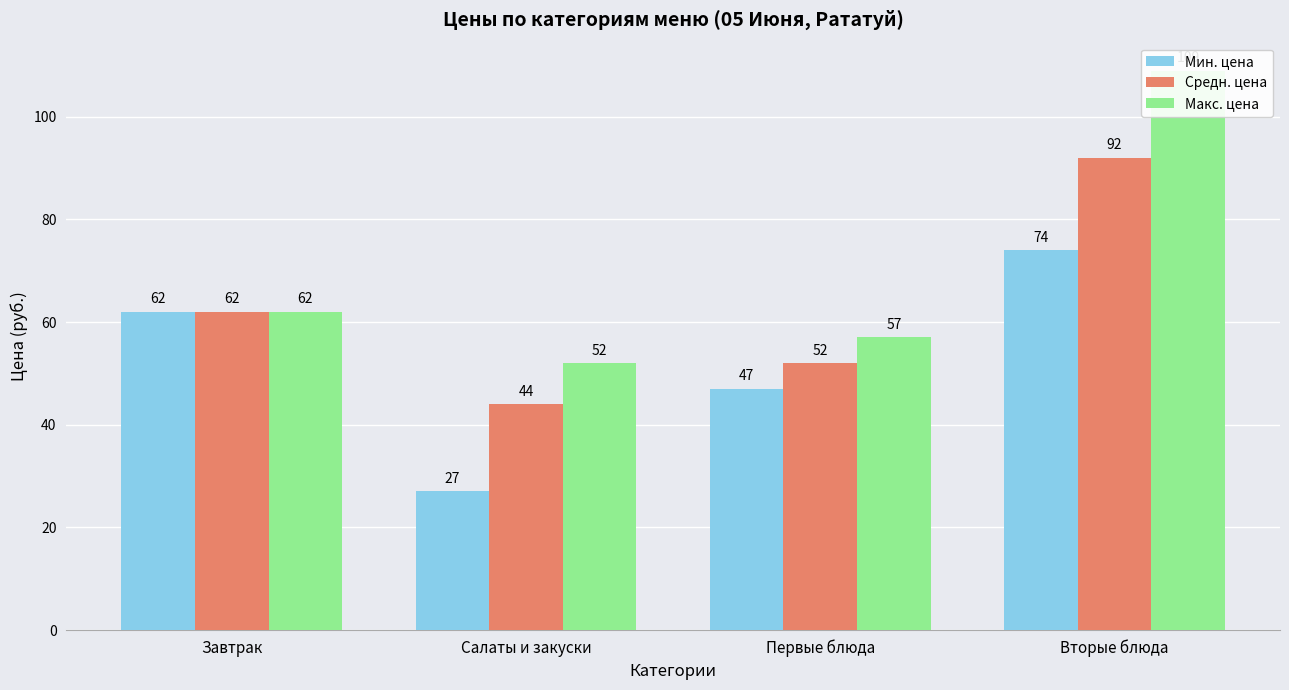

What value does the Мин. цена series have at Салаты и закуски, to the nearest 10?

30